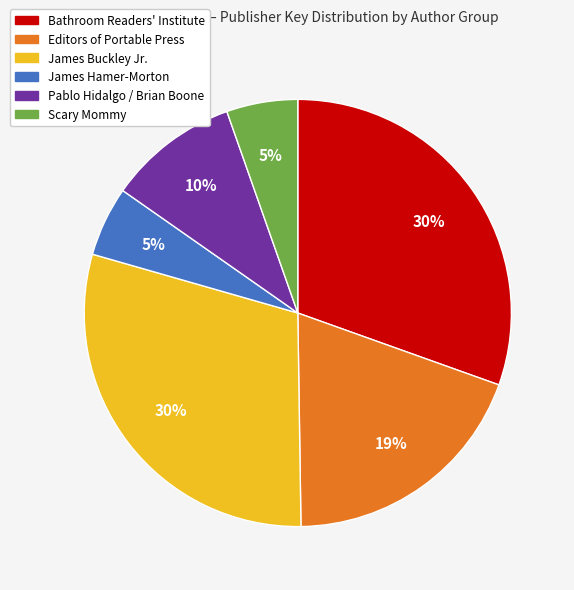

Is there any slice that represents more than half of the pie?

No